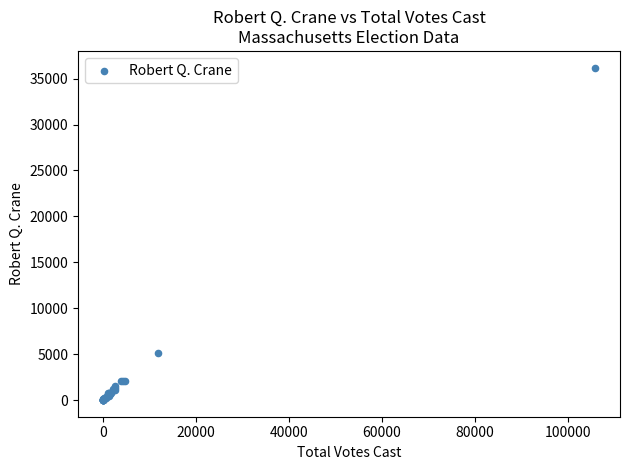

What Y value in the scatter plot is closest to 18101?

5101